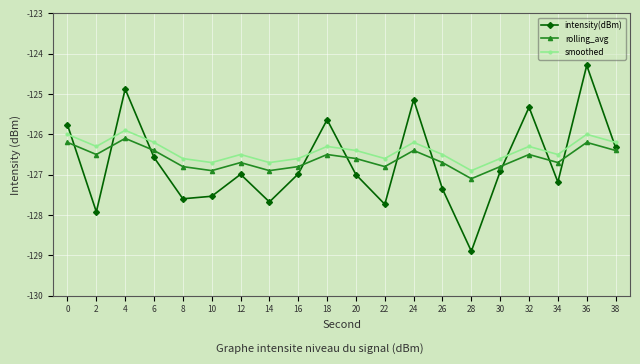

What are all the series names shown in the legend?

intensity(dBm), rolling_avg, smoothed